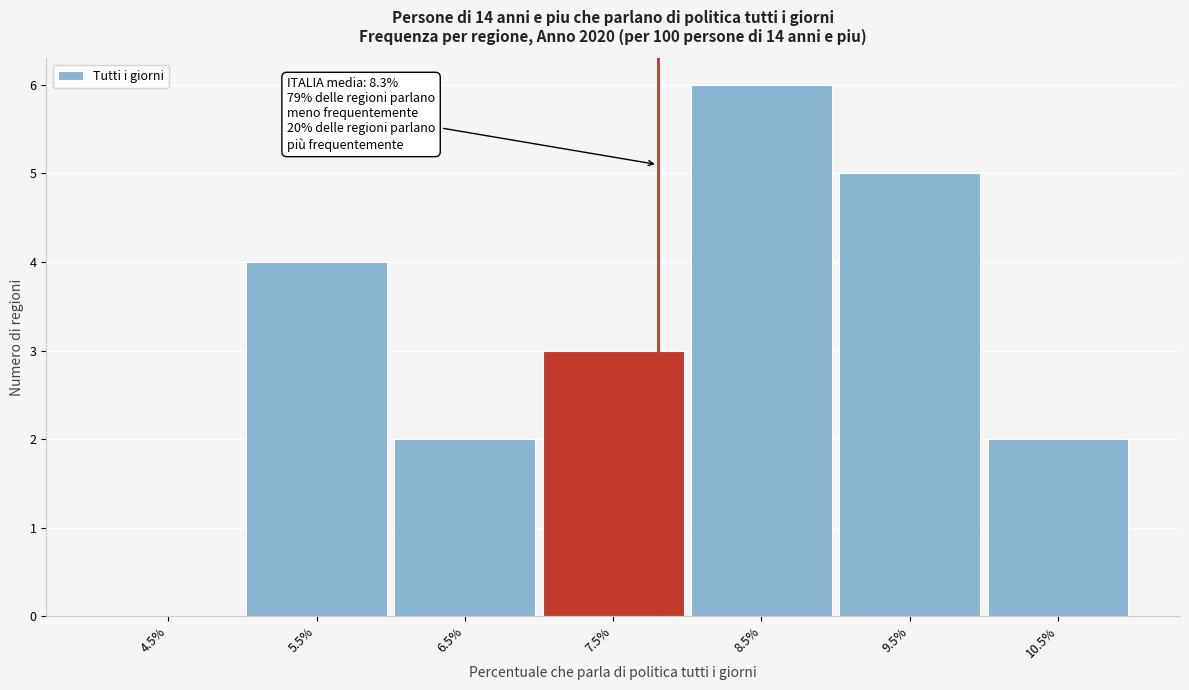

Reading left to right, extract all data points from this chart.

4.5%=0	5.5%=4	6.5%=2	7.5%=3	8.5%=6	9.5%=5	10.5%=2